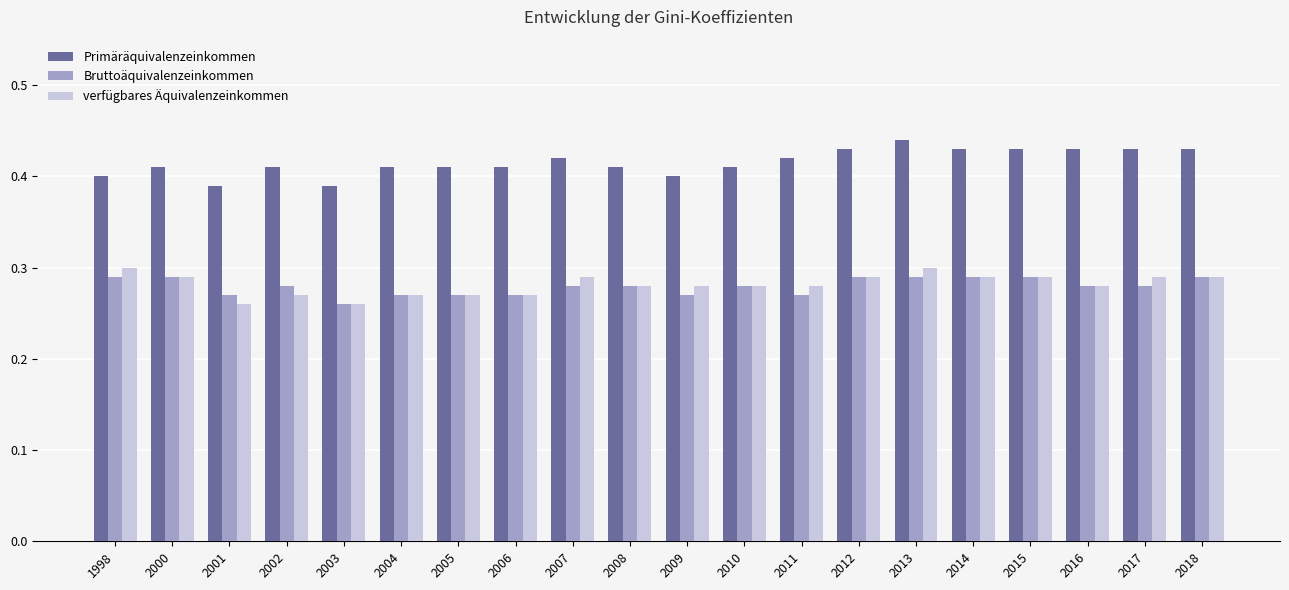

Which series has the largest total across all categories?

Primäräquivalenzeinkommen